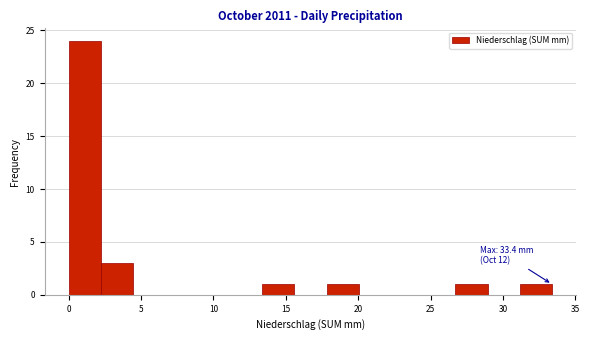

Which range on the x-axis has the tallest bar?

0.0 to 2.0